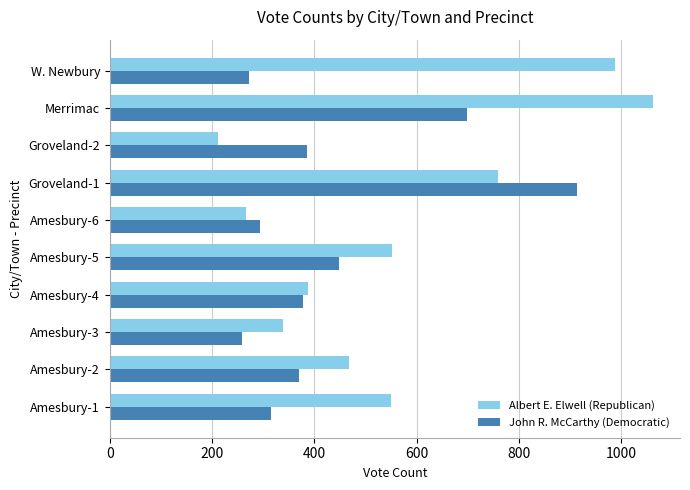

What is the sum of the John R. McCarthy (Democratic) values at Groveland-2 and Amesbury-1?

700